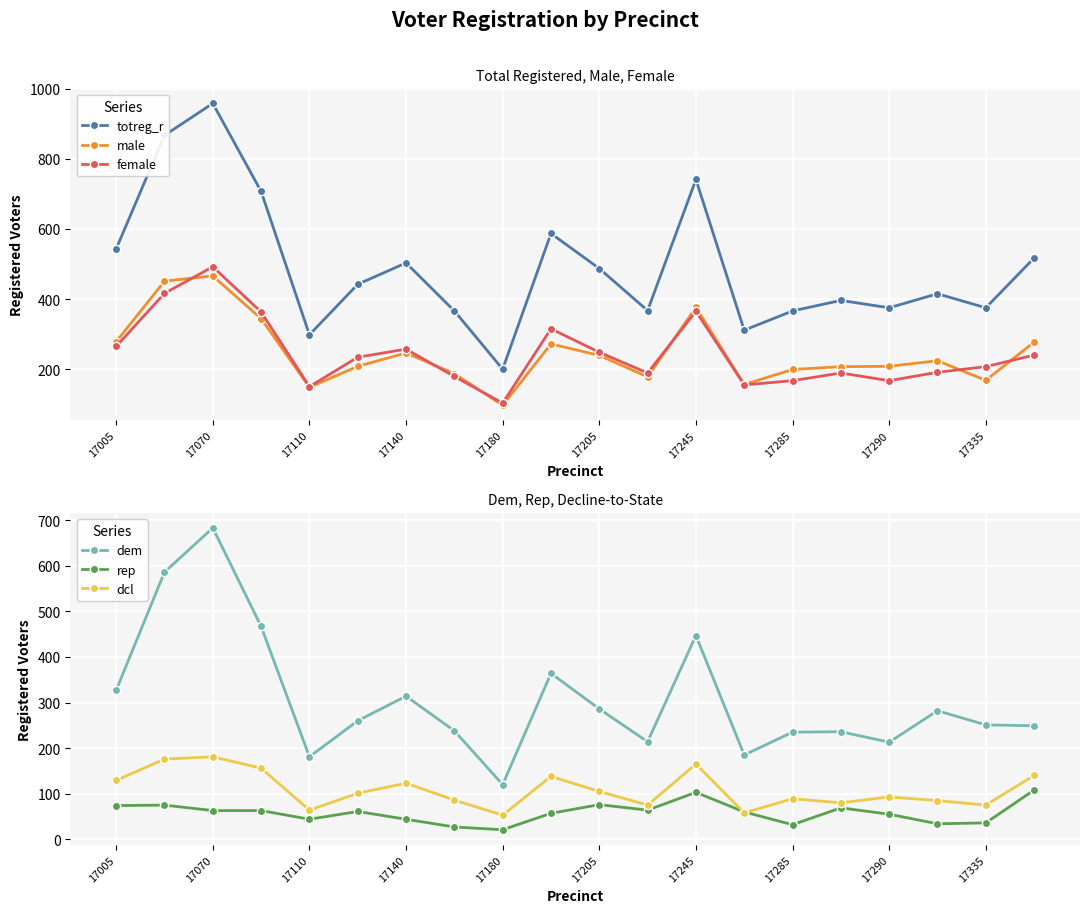

How many interior local valleys does the dcl series have?

6